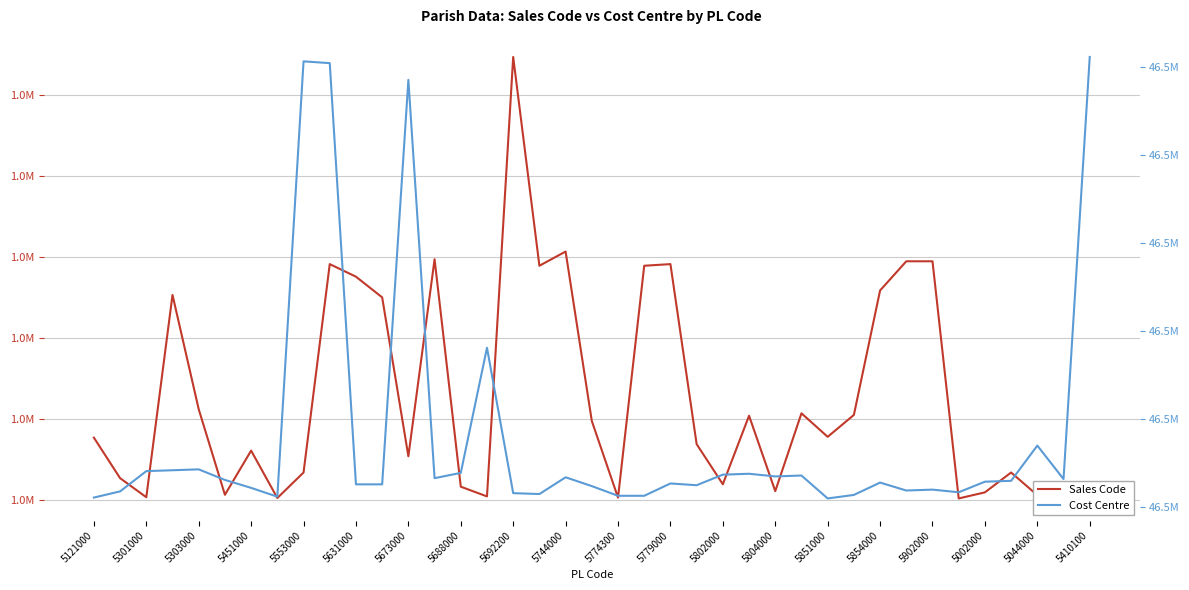

What is the lowest value of the Sales Code series?

1001005